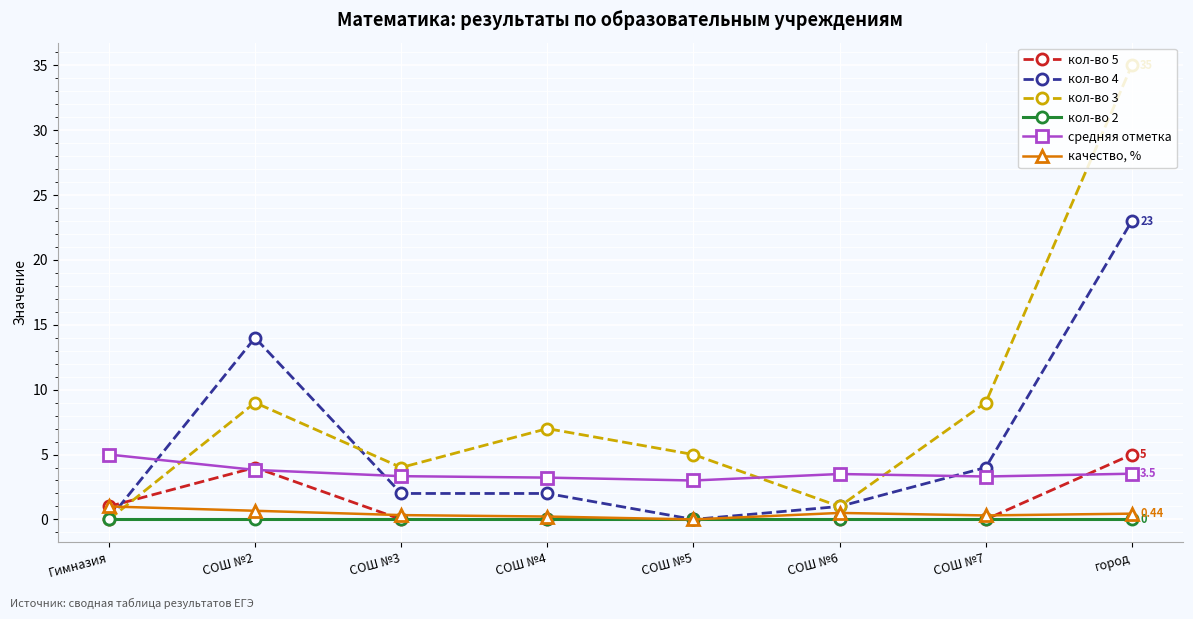

What are all the series names shown in the legend?

кол-во 5, кол-во 4, кол-во 3, кол-во 2, средняя отметка, качество, %